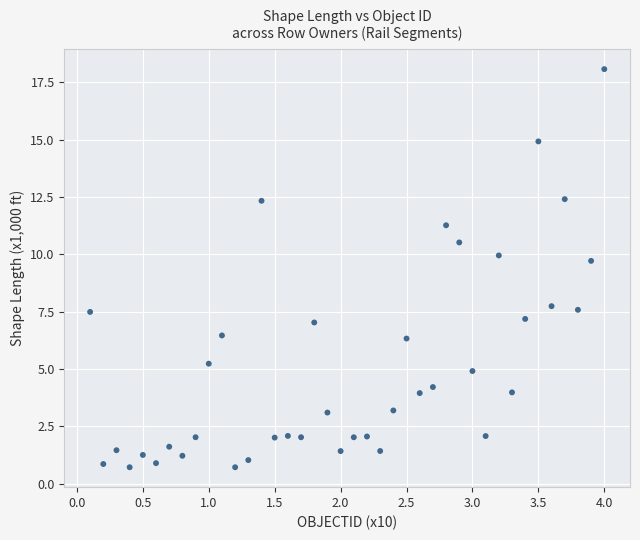

What Y value in the scatter plot is closest to 9?

9.7